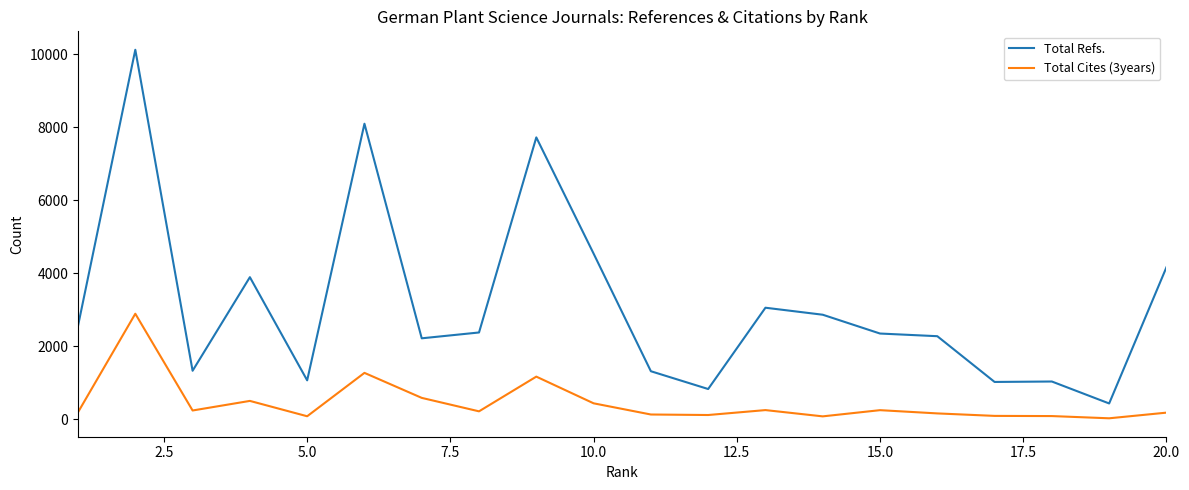

List the series in order of their overall mean, highest first.

Total Refs., Total Cites (3years)